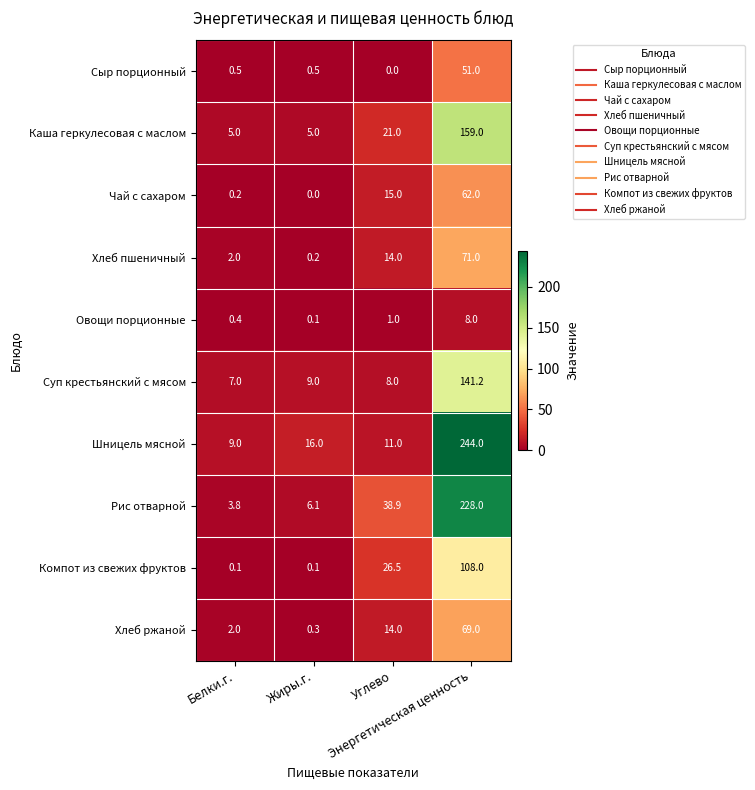

Which series has the largest range (max minus min)?

Шницель мясной